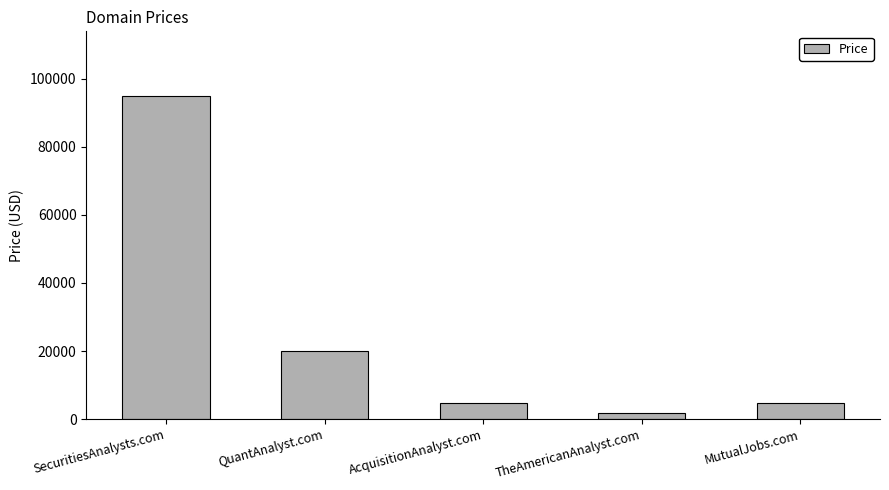

What is the label of the 2nd bar from the right?

TheAmericanAnalyst.com